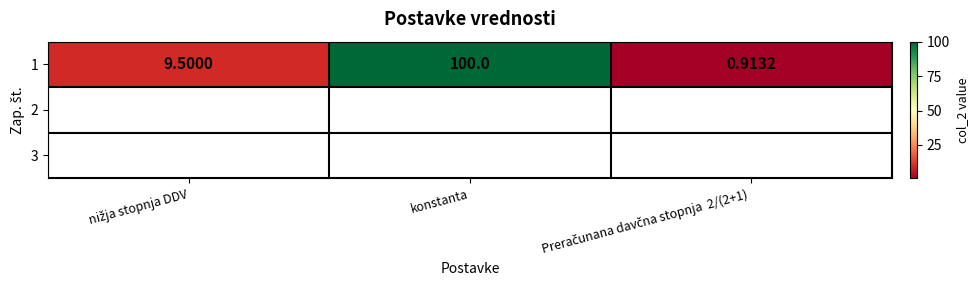

List the labels in order of value, smallest first.

Preračunana davčna stopnja  2/(2+1) , nižja stopnja DDV, konstanta